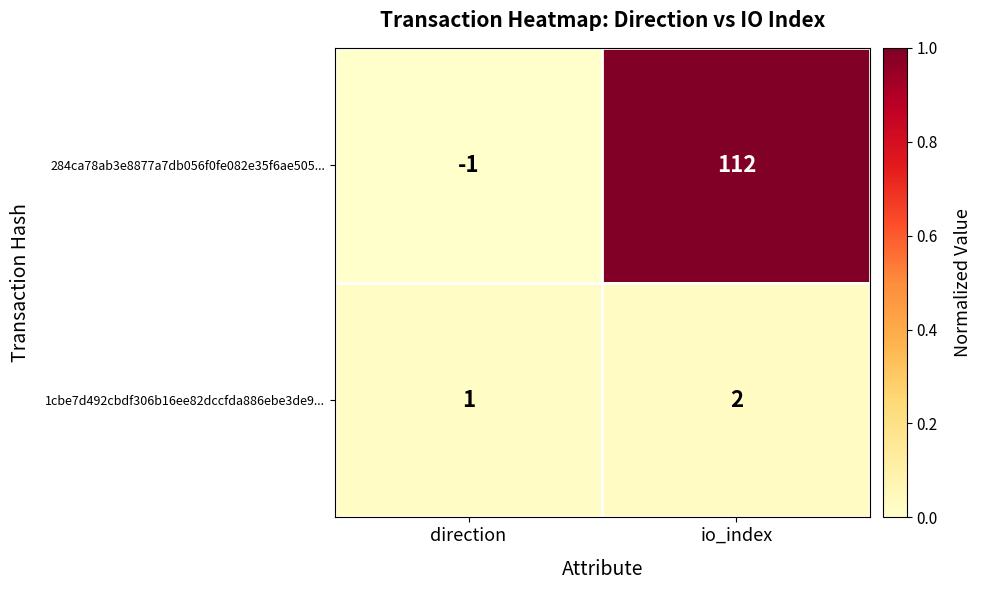

At io_index, list the series in order from smallest to largest.

1cbe7d492cbdf306b16ee82dccfda886ebe3de9..., 284ca78ab3e8877a7db056f0fe082e35f6ae505...